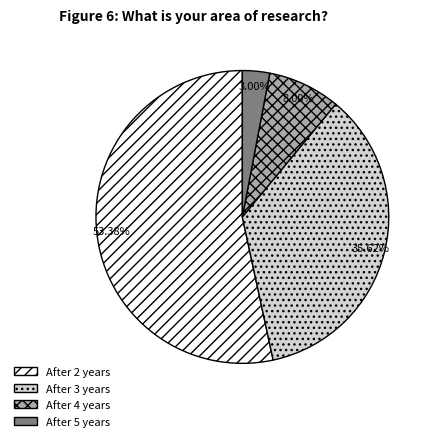

Which slice is the smallest?

After 5 years